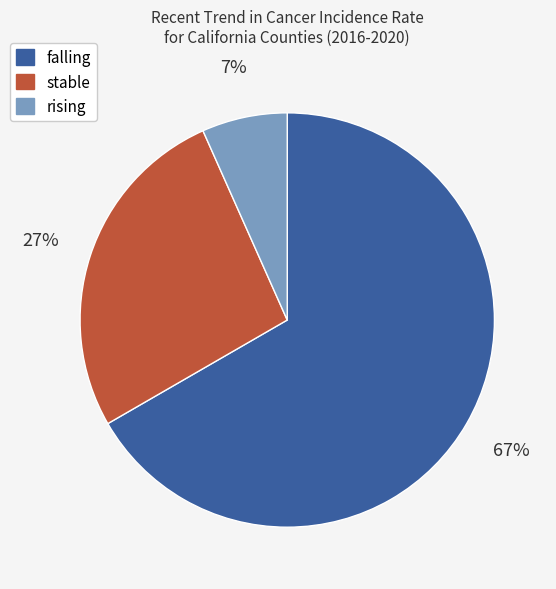

Rank the categories by value from lowest to highest.

rising, stable, falling